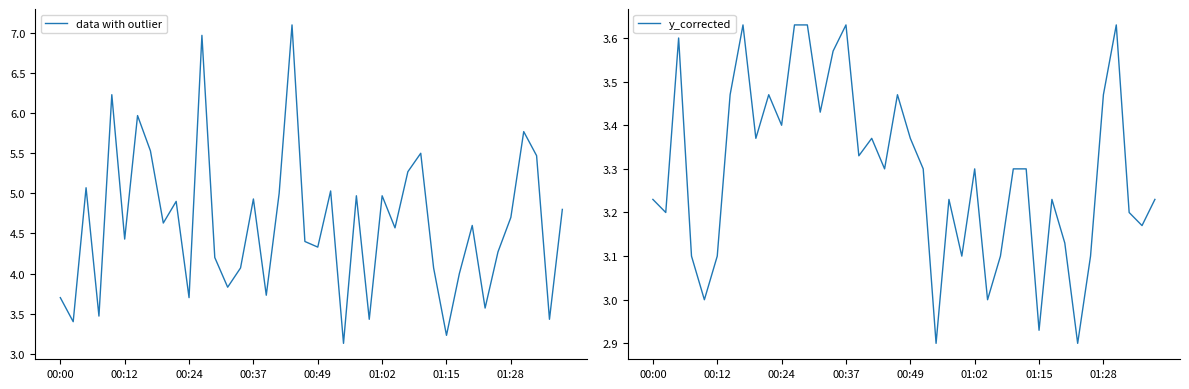

Is this an area chart (filled region under the line)?

No